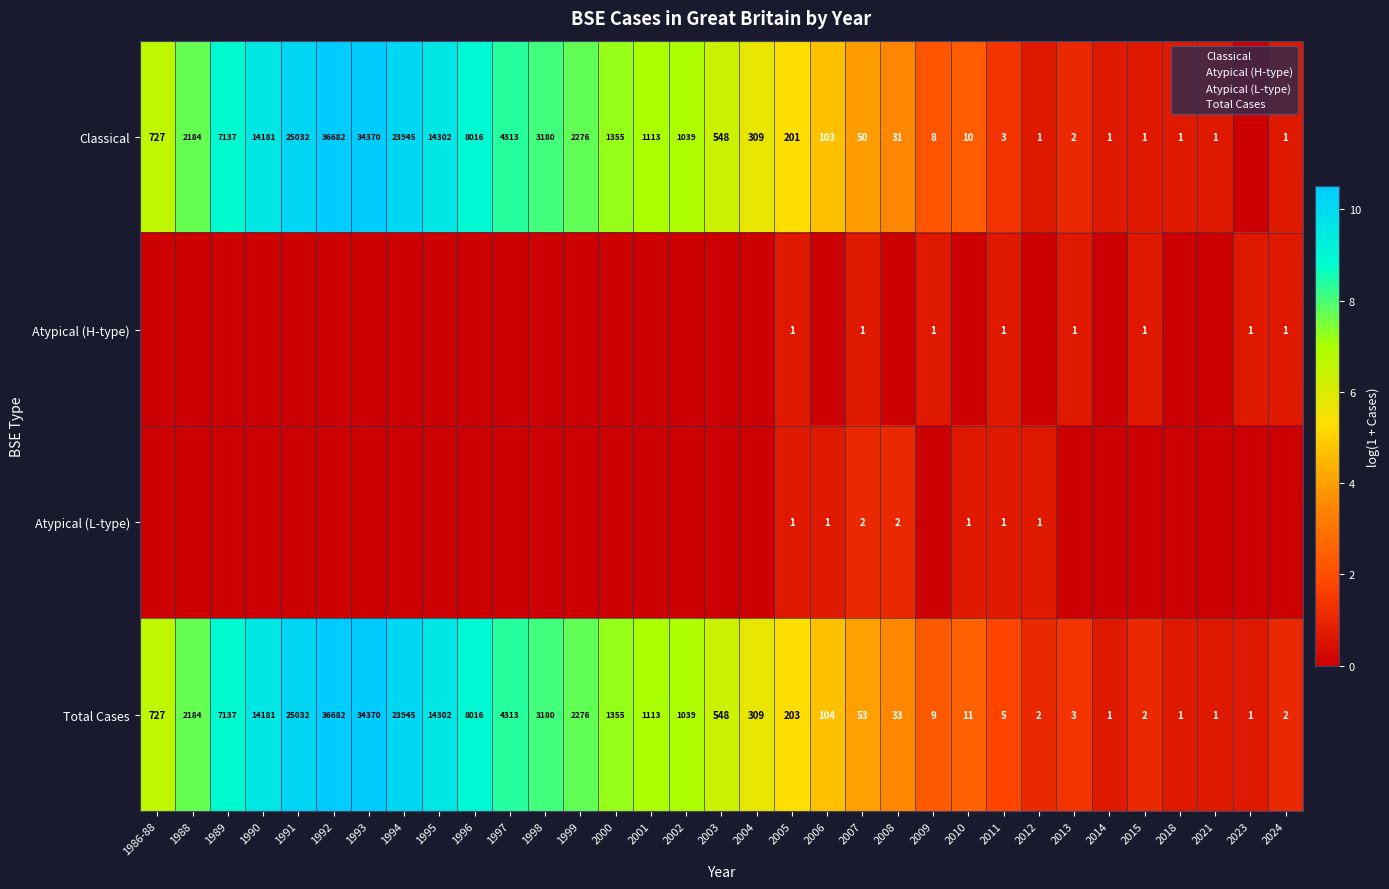

True or false: Total Cases has a value of 9.0 at 1996.

True